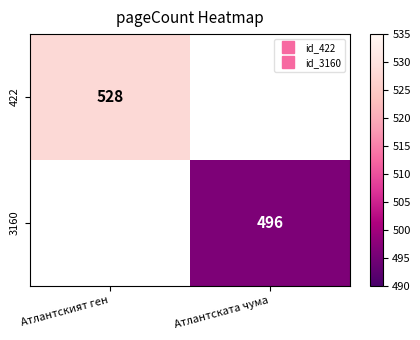

Is the value of 3160 at Атлантската чума greater than the value of 422 at Атлантският ген?

No